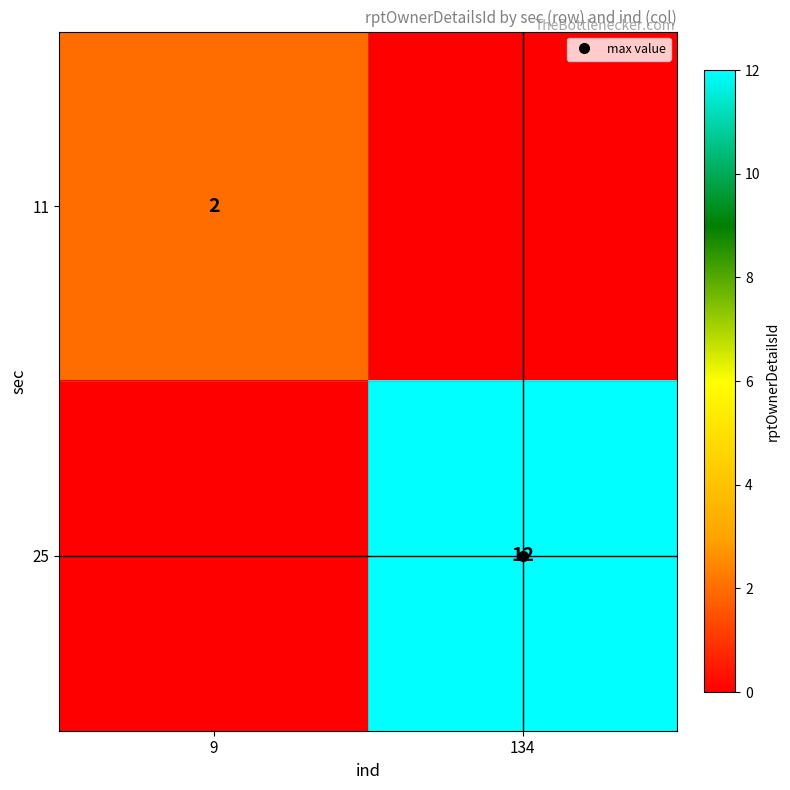

How many data points does each series have?

2